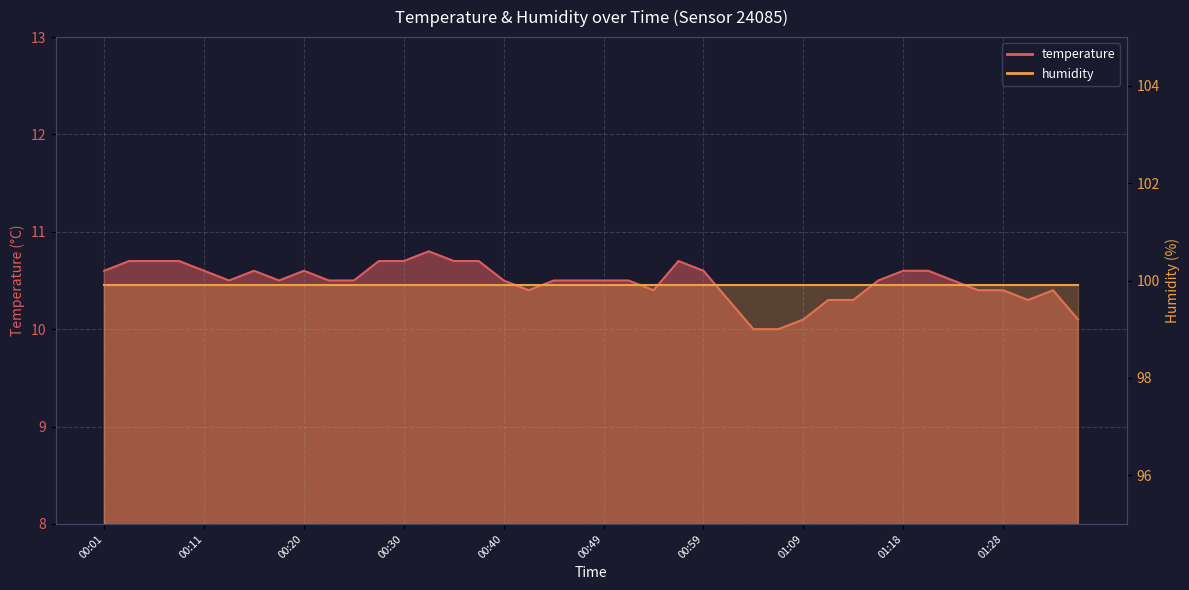

How many interior local valleys (lower than both neighbors) does the data have?

5